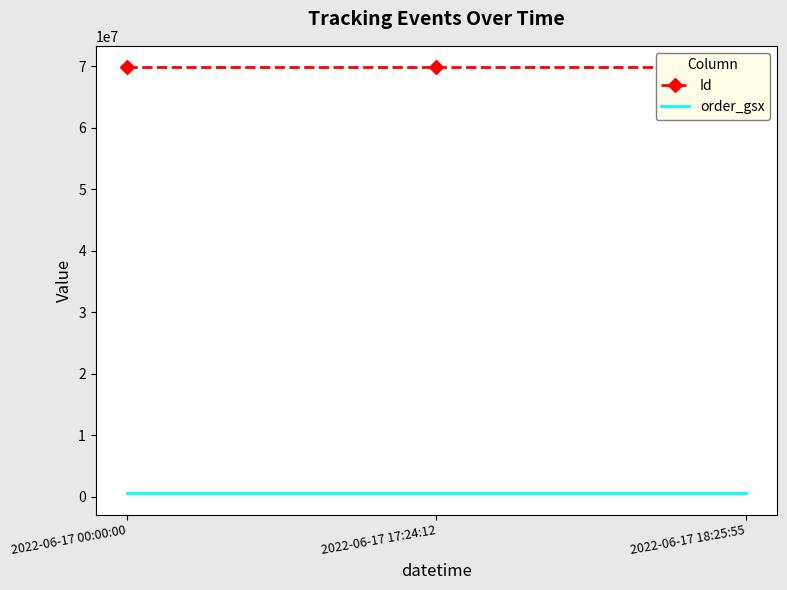

The value of Id at 2022-06-17 00:00:00 is 92240877. True or false?

False